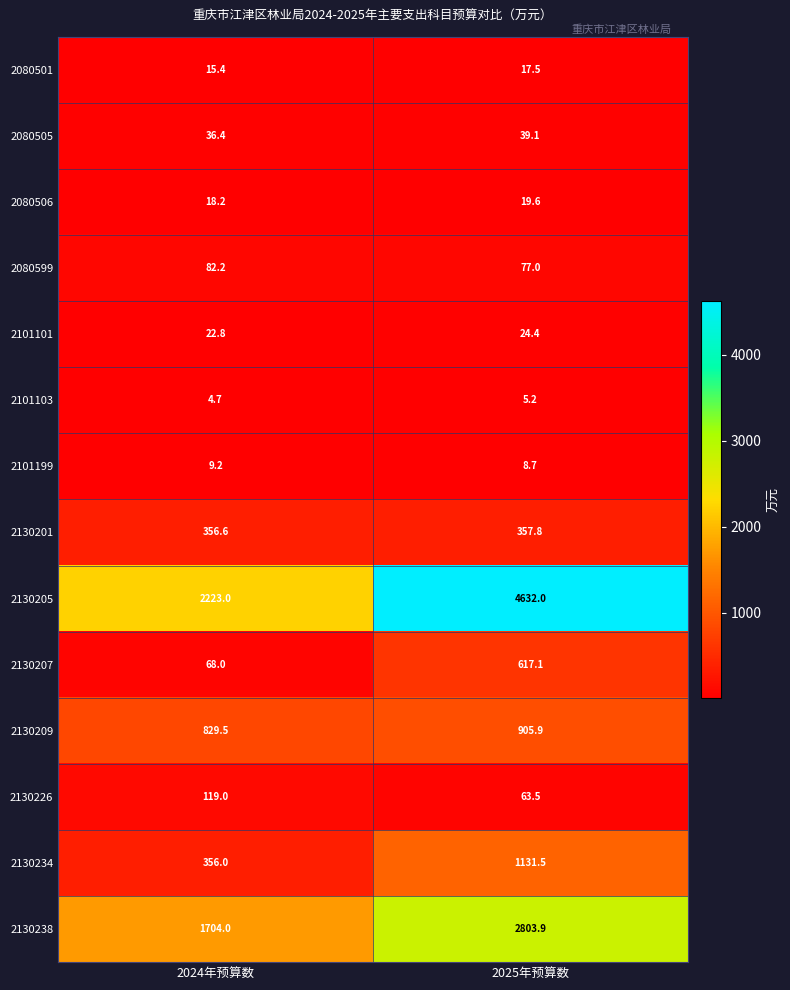

Which series has the largest total across all categories?

2130205